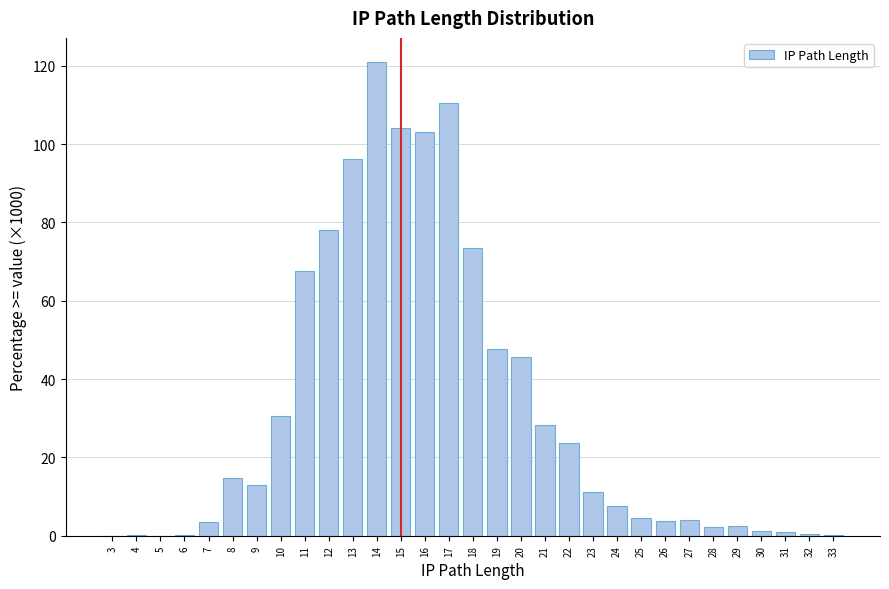

What is the sum of the values at 10 and 20?

76.3